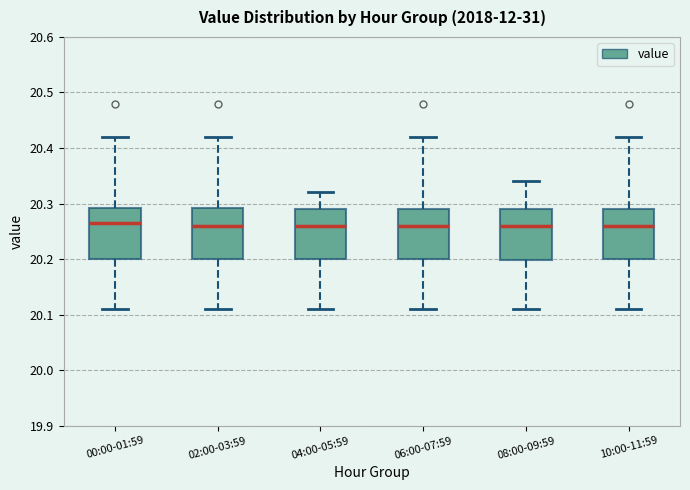

Reading left to right, transcribe this box plot: for each box, give where its median line is, the range the box spans, and where its two whiskers end, as read against the y-axis. The values are not printed on the chart, so give them approximately, as read against the axis.

00:00-01:59: median 20.27, box 20.20 to 20.29, whiskers 20.11 to 20.42
02:00-03:59: median 20.26, box 20.20 to 20.29, whiskers 20.11 to 20.42
04:00-05:59: median 20.26, box 20.20 to 20.29, whiskers 20.11 to 20.32
06:00-07:59: median 20.26, box 20.20 to 20.29, whiskers 20.11 to 20.42
08:00-09:59: median 20.26, box 20.20 to 20.29, whiskers 20.11 to 20.34
10:00-11:59: median 20.26, box 20.20 to 20.29, whiskers 20.11 to 20.42